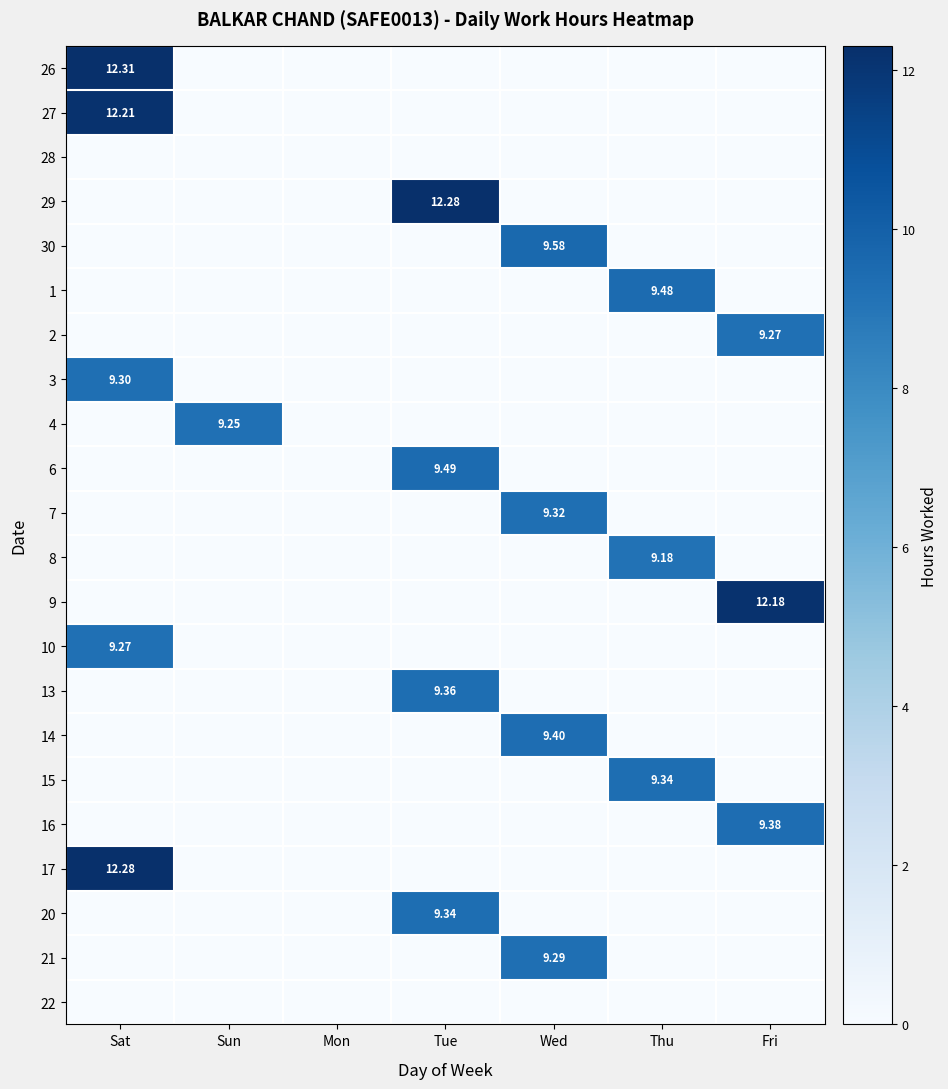

List the series in order of their peak value, highest first.

26, 29, 17, 27, 9, 30, 6, 1, 14, 16, 13, 15, 20, 7, 3, 21, 2, 10, 4, 8, 28, 22